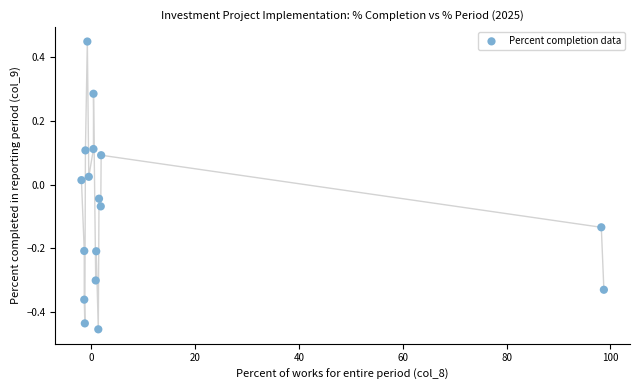

What is the range of X values (max minus min)?

100.6